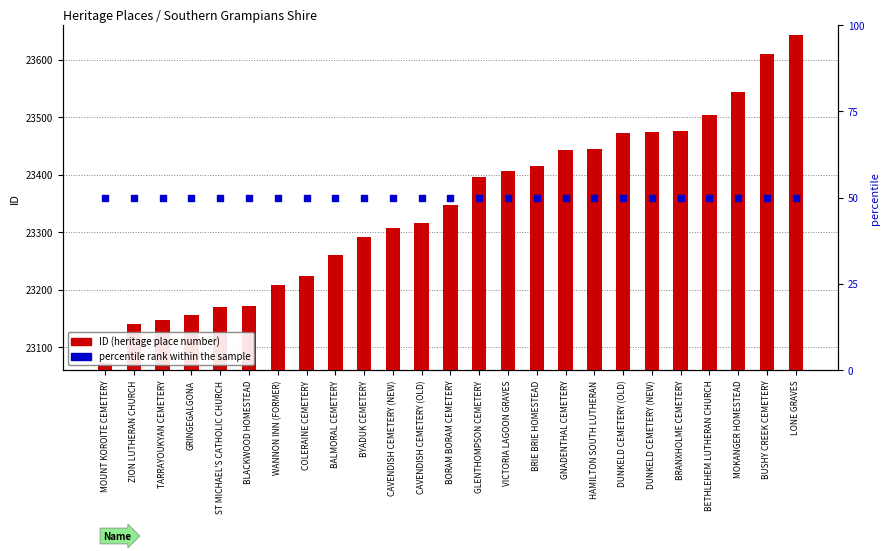

At how many categories does at least one series exceed 11218?

25